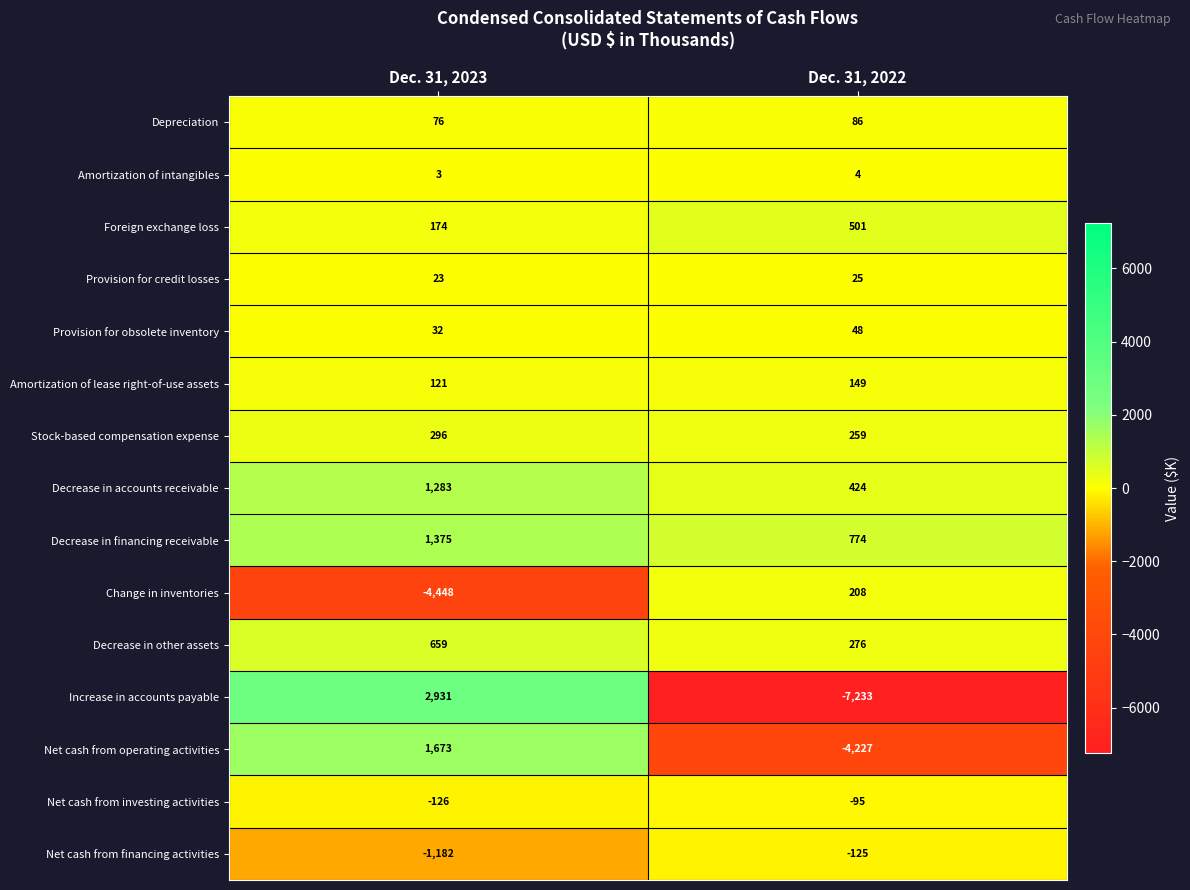

Reading left to right, what are all the values shown in this chart?

Depreciation: Dec. 31, 2023=76	Dec. 31, 2022=86
Amortization of intangibles: Dec. 31, 2023=3	Dec. 31, 2022=4
Foreign exchange loss: Dec. 31, 2023=174	Dec. 31, 2022=501
Provision for credit losses: Dec. 31, 2023=23	Dec. 31, 2022=25
Provision for obsolete inventory: Dec. 31, 2023=32	Dec. 31, 2022=48
Amortization of lease right-of-use assets: Dec. 31, 2023=121	Dec. 31, 2022=149
Stock-based compensation expense: Dec. 31, 2023=296	Dec. 31, 2022=259
Decrease in accounts receivable: Dec. 31, 2023=1283	Dec. 31, 2022=424
Decrease in financing receivable: Dec. 31, 2023=1375	Dec. 31, 2022=774
Change in inventories: Dec. 31, 2023=-4448	Dec. 31, 2022=208
Decrease in other assets: Dec. 31, 2023=659	Dec. 31, 2022=276
Increase in accounts payable: Dec. 31, 2023=2931	Dec. 31, 2022=-7233
Net cash from operating activities: Dec. 31, 2023=1673	Dec. 31, 2022=-4227
Net cash from investing activities: Dec. 31, 2023=-126	Dec. 31, 2022=-95
Net cash from financing activities: Dec. 31, 2023=-1182	Dec. 31, 2022=-125